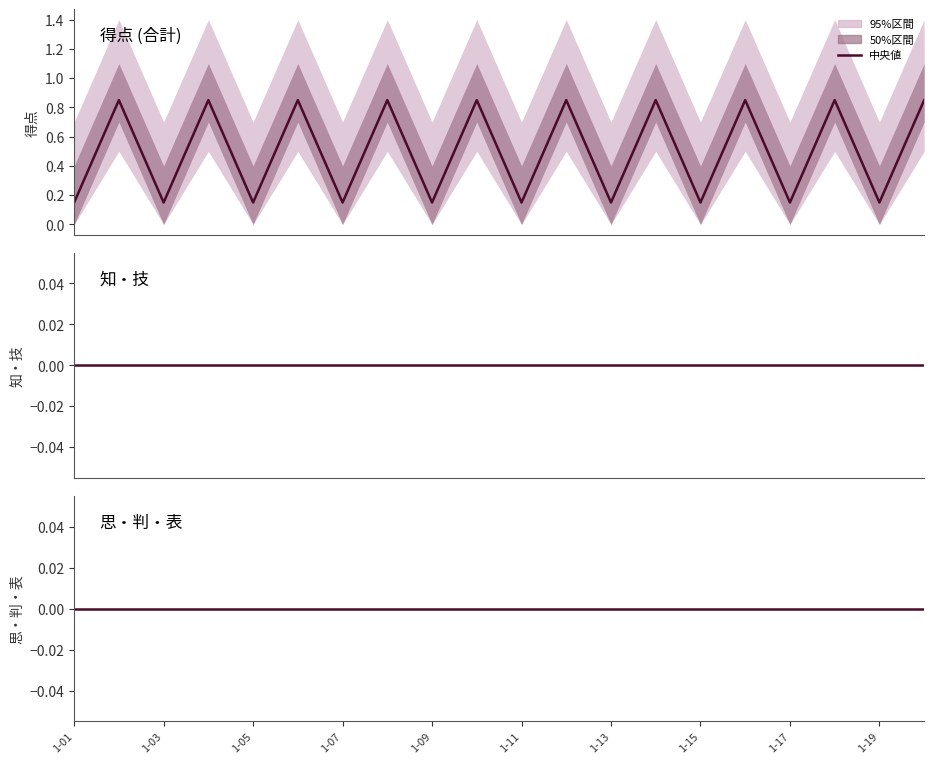

How many categories are shown in the chart?

20